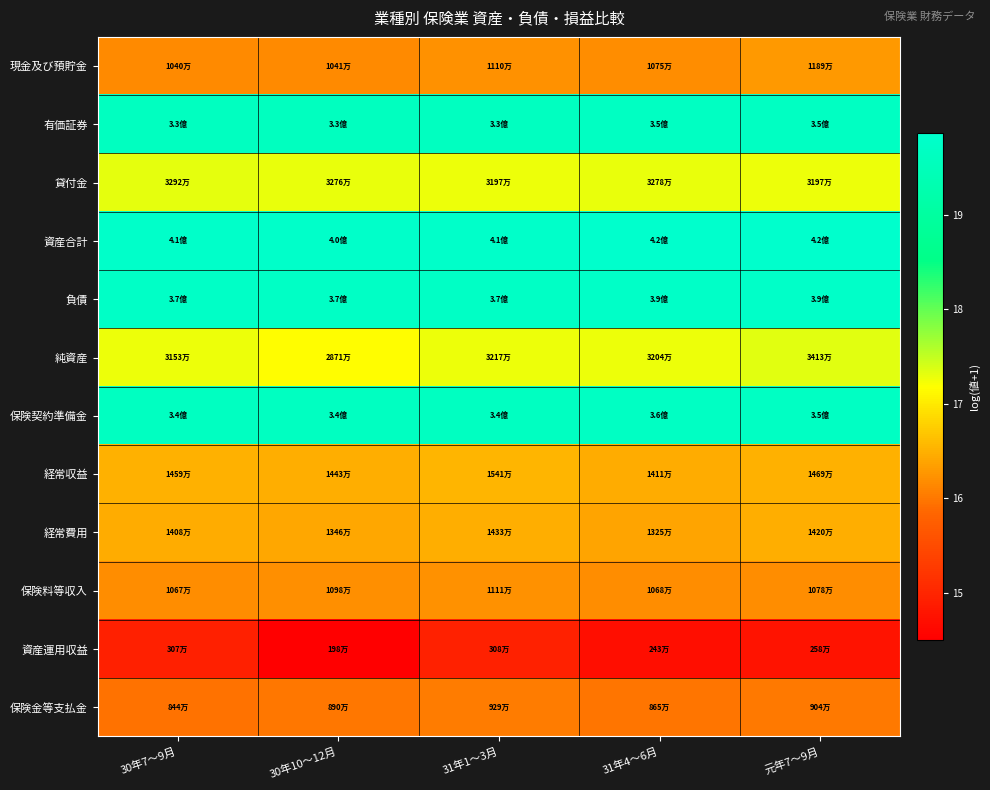

Between 30年7～9月 and 元年7～9月, which is larger?

元年7～9月